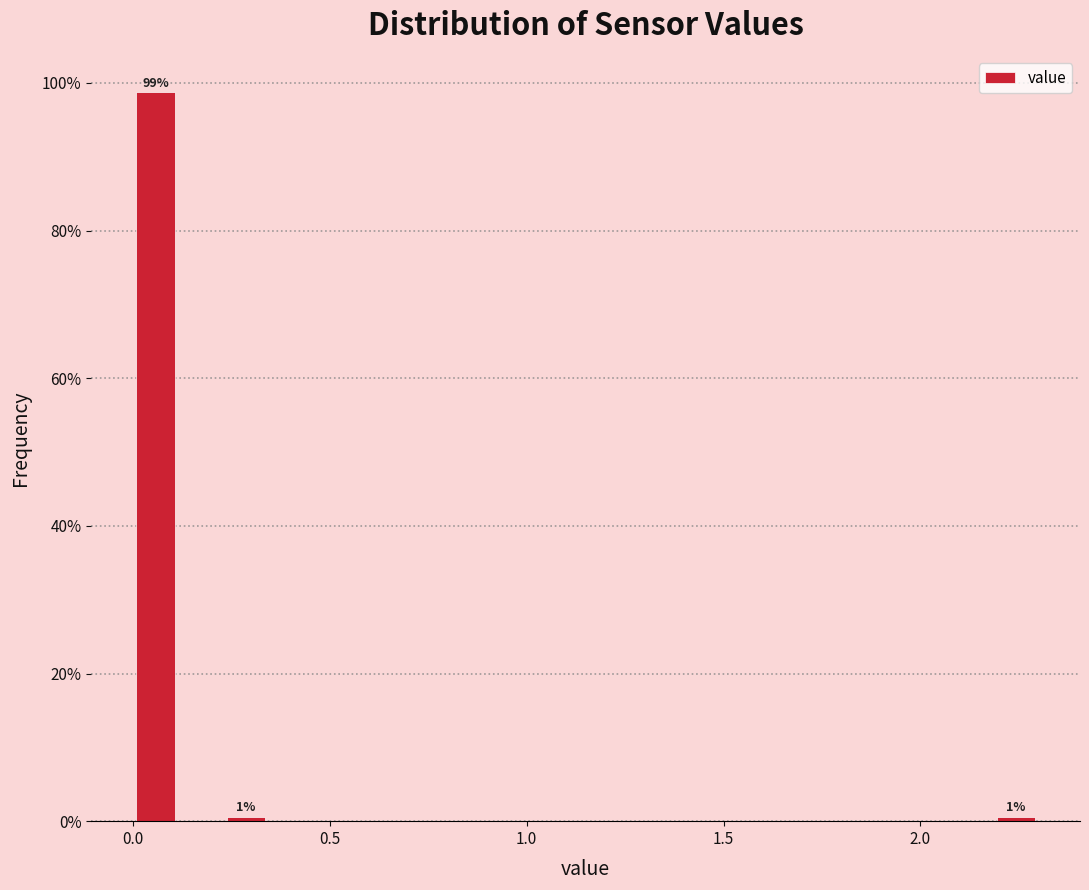

Around what value on the x-axis is the tallest bar? Give the approximate position of its centre, as read against the axis.

0.05